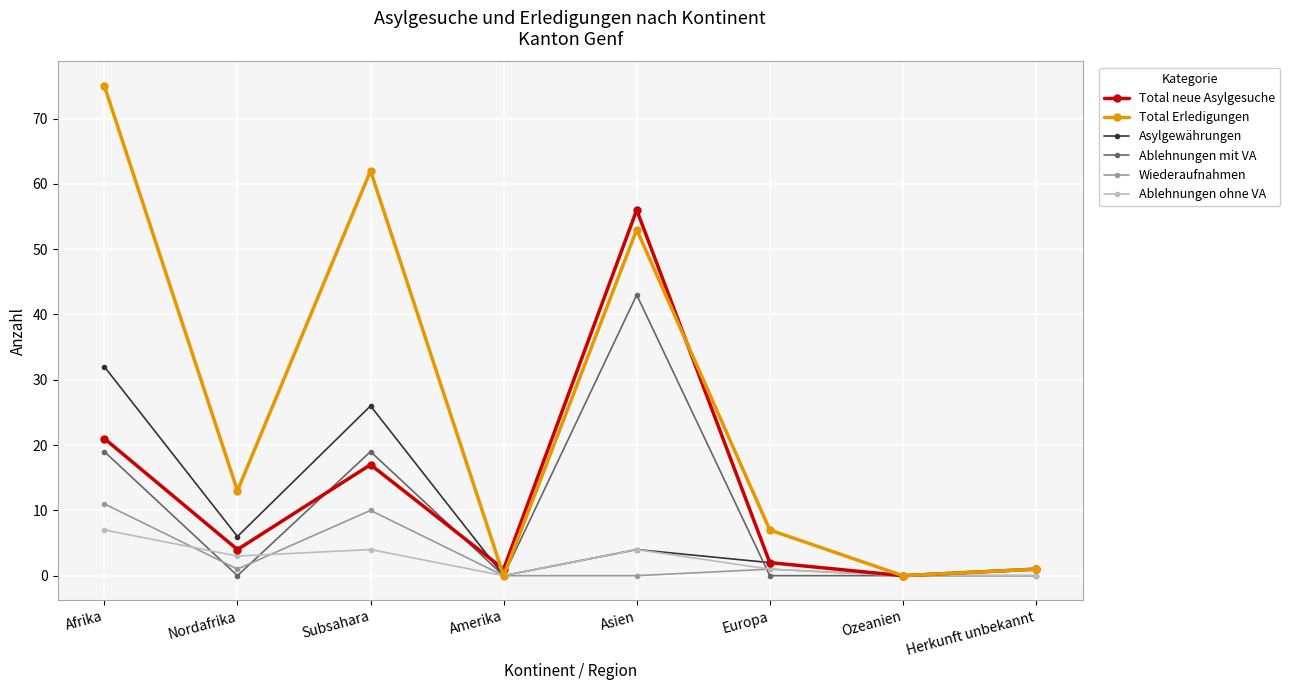

Reading left to right, what are all the values shown in this chart?

Total neue Asylgesuche: Afrika=21	Nordafrika=4	Subsahara=17	Amerika=1	Asien=56	Europa=2	Ozeanien=0	Herkunft unbekannt=1
Total Erledigungen: Afrika=75	Nordafrika=13	Subsahara=62	Amerika=0	Asien=53	Europa=7	Ozeanien=0	Herkunft unbekannt=1
Asylgewährungen: Afrika=32	Nordafrika=6	Subsahara=26	Amerika=0	Asien=4	Europa=2	Ozeanien=0	Herkunft unbekannt=1
Ablehnungen mit VA: Afrika=19	Nordafrika=0	Subsahara=19	Amerika=0	Asien=43	Europa=0	Ozeanien=0	Herkunft unbekannt=0
Wiederaufnahmen: Afrika=11	Nordafrika=1	Subsahara=10	Amerika=0	Asien=0	Europa=1	Ozeanien=0	Herkunft unbekannt=0
Ablehnungen ohne VA: Afrika=7	Nordafrika=3	Subsahara=4	Amerika=0	Asien=4	Europa=1	Ozeanien=0	Herkunft unbekannt=0